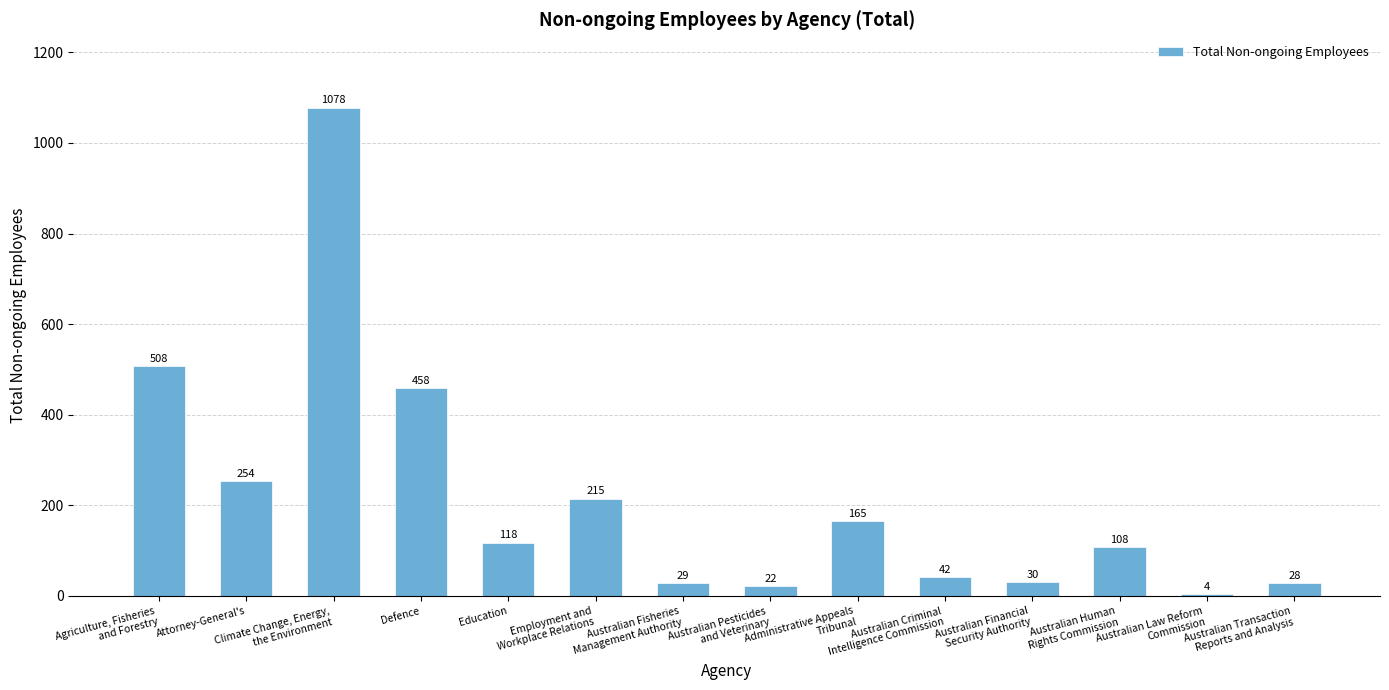

At which label does the data first exceed 118?

Agriculture, Fisheries
and Forestry